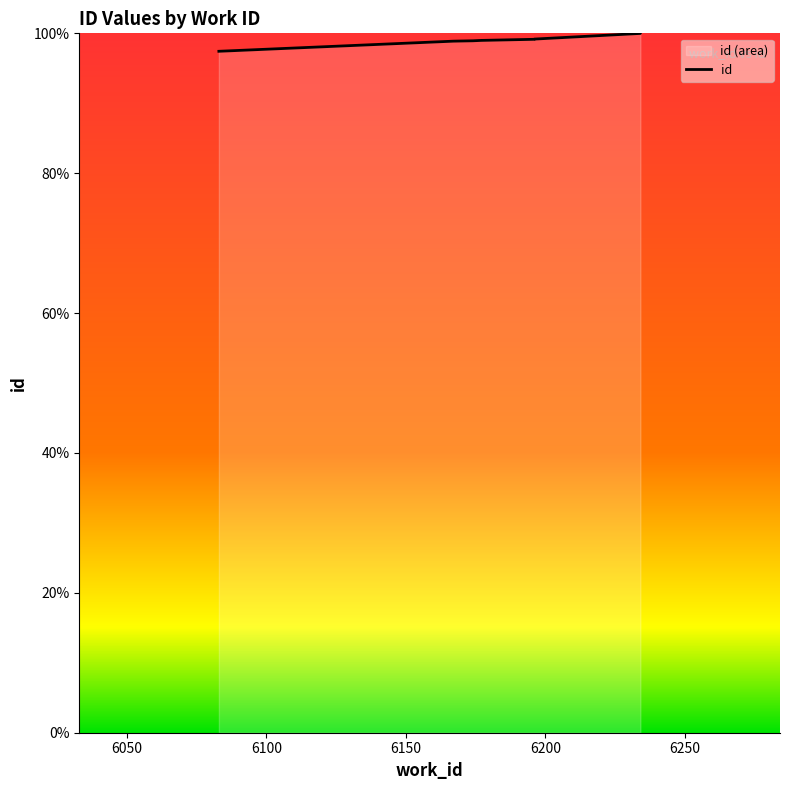

Which has a higher value, 6196 or 6234?

6234